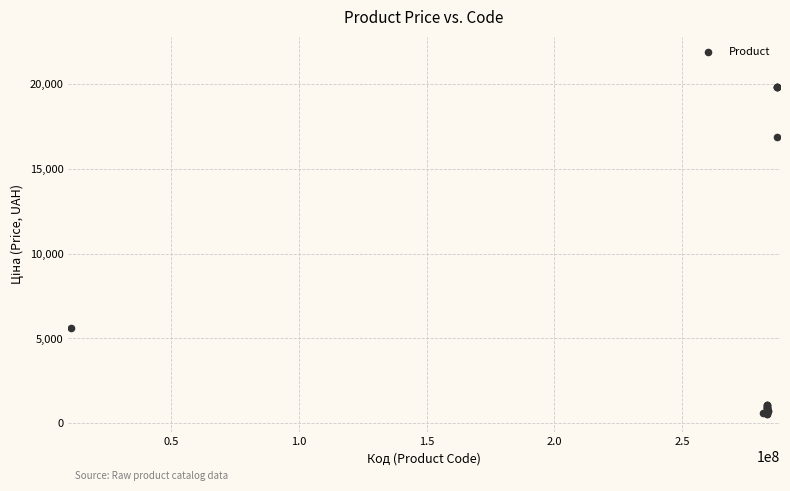

What Y value in the scatter plot is closest to 10179?

5636.0